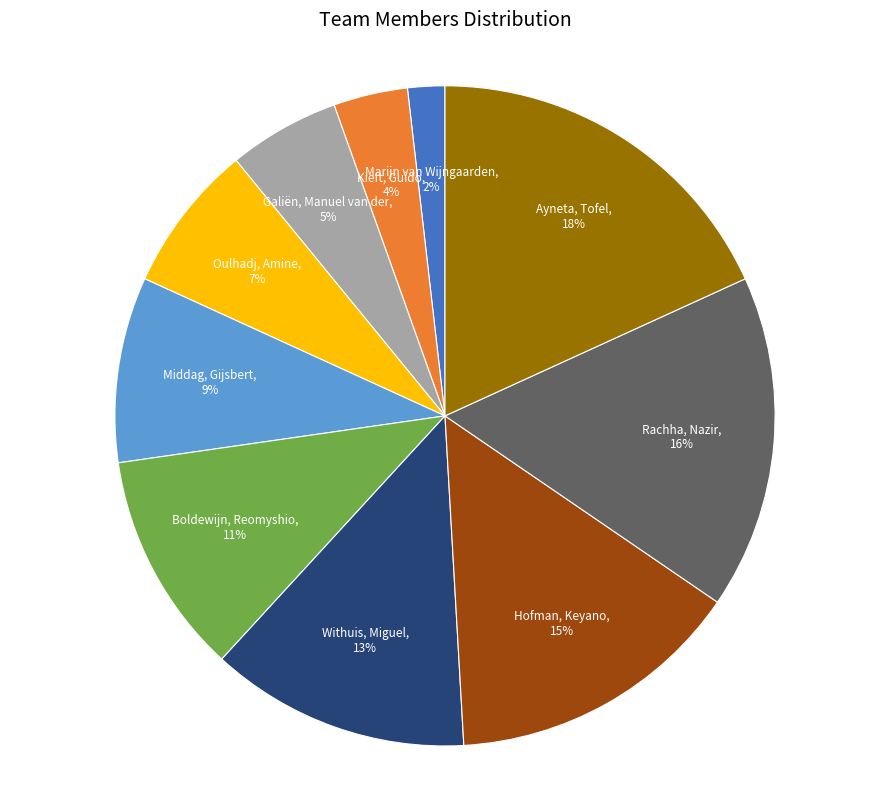

Is the sum of Rachha, Nazir and Withuis, Miguel greater than half?

No